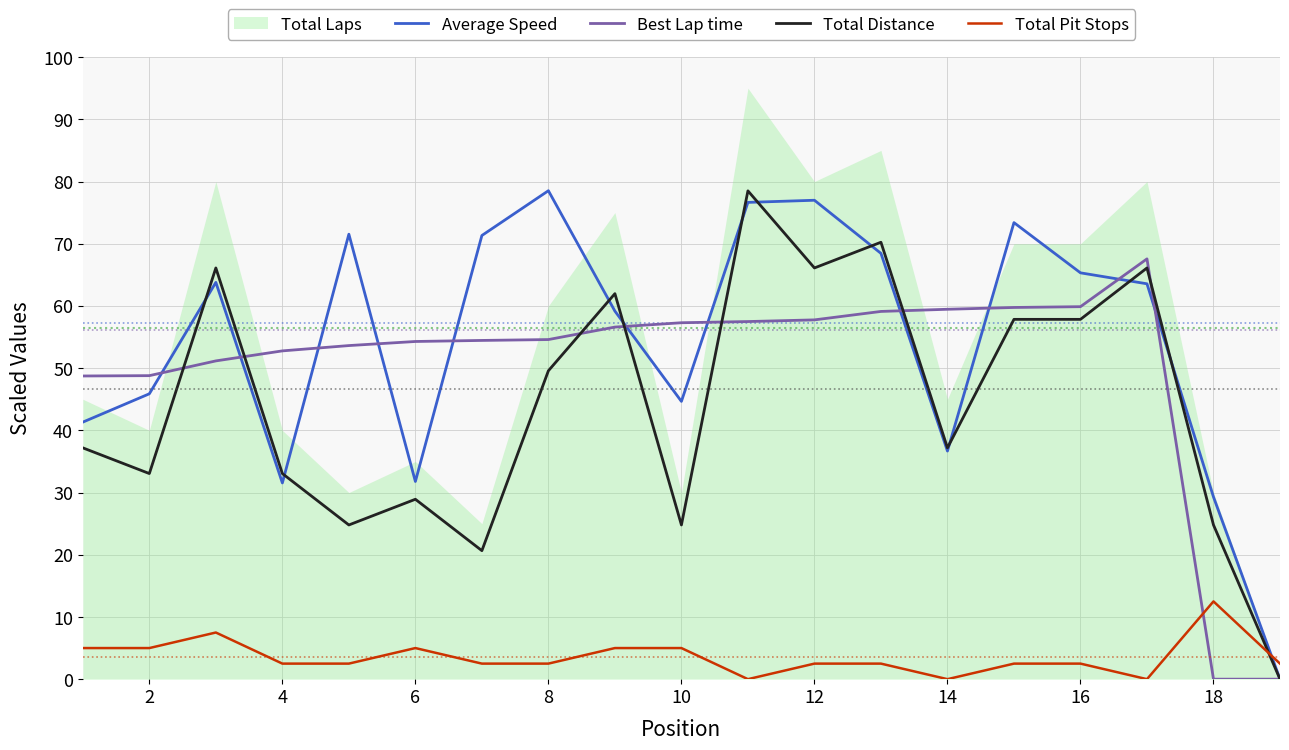

What is the difference between the maximum and minimum values in the Average Speed series?

78.5